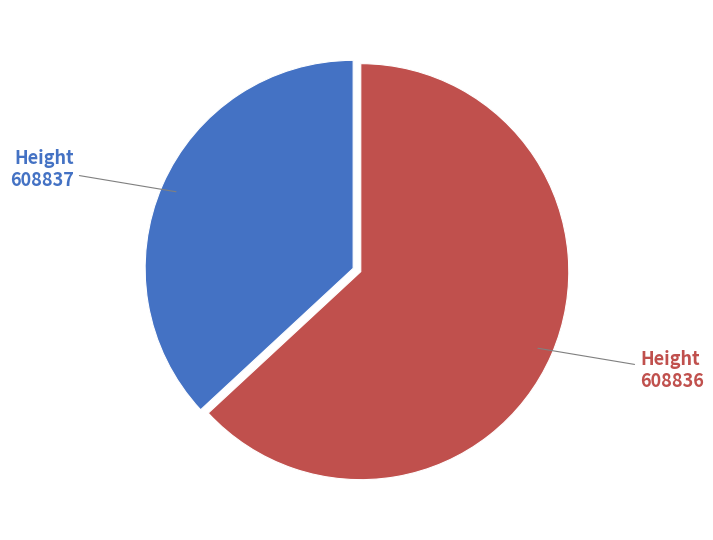

Which has a higher value, 608837 or 608836?

608836